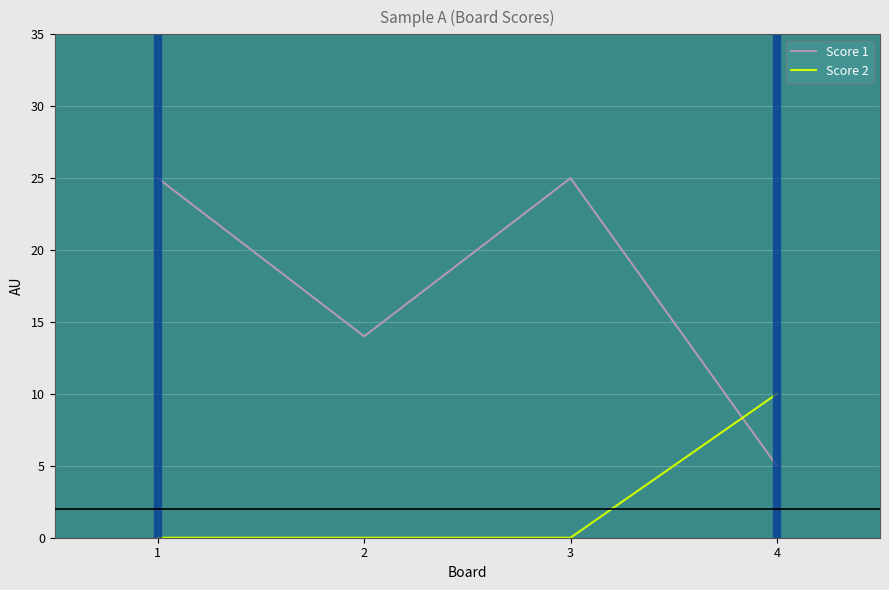

At 1, list the series in order from largest to smallest.

Score 1, Score 2